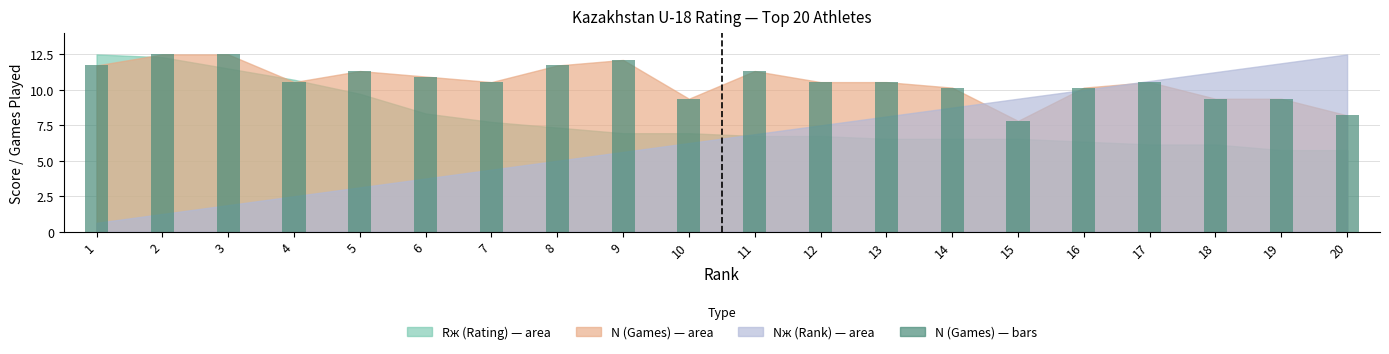

Reading left to right, what are all the values shown in this chart?

1=11.7	2=12.5	3=12.5	4=10.5	5=11.3	6=10.9	7=10.5	8=11.7	9=12.1	10=9.4	11=11.3	12=10.5	13=10.5	14=10.2	15=7.8	16=10.2	17=10.5	18=9.4	19=9.4	20=8.2